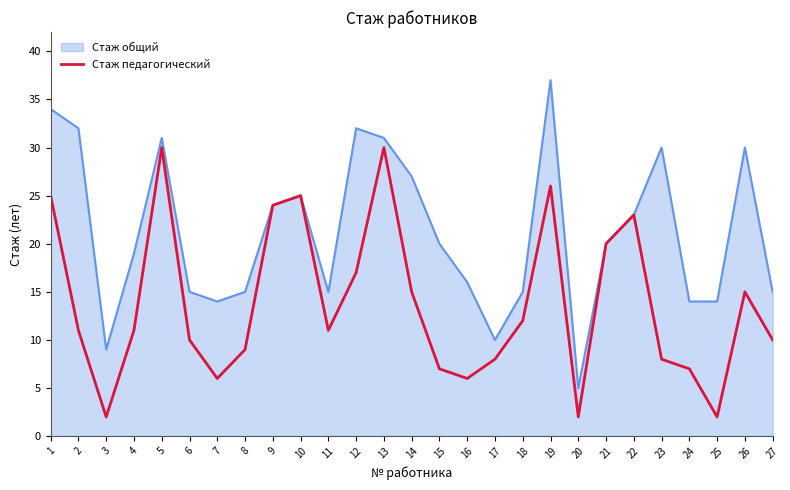

Between 5 and 9, which series saw the biggest shift?

Стаж общий